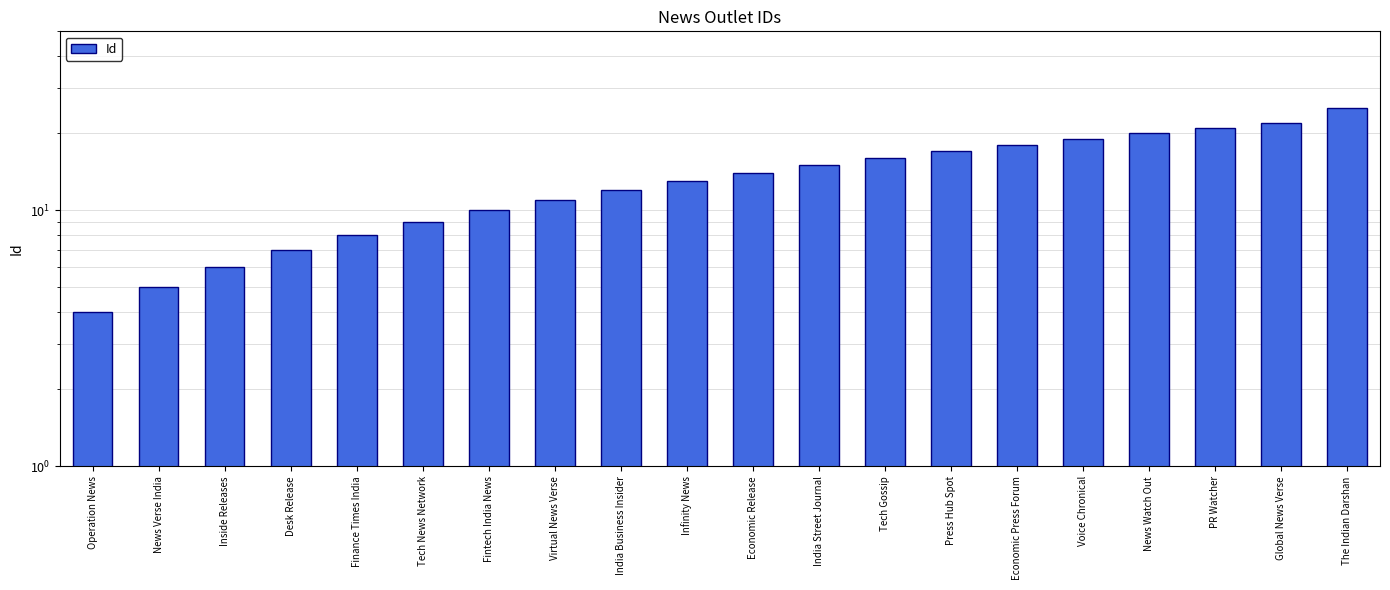

List the labels in order of value, smallest first.

Operation News, News Verse India, Inside Releases, Desk Release, Finance Times India, Tech News Network, Fintech India News, Virtual News Verse, India Business Insider, Infinity News, Economic Release, India Street Journal, Tech Gossip, Press Hub Spot, Economic Press Forum, Voice Chronical, News Watch Out, PR Watcher, Global News Verse, The Indian Darshan